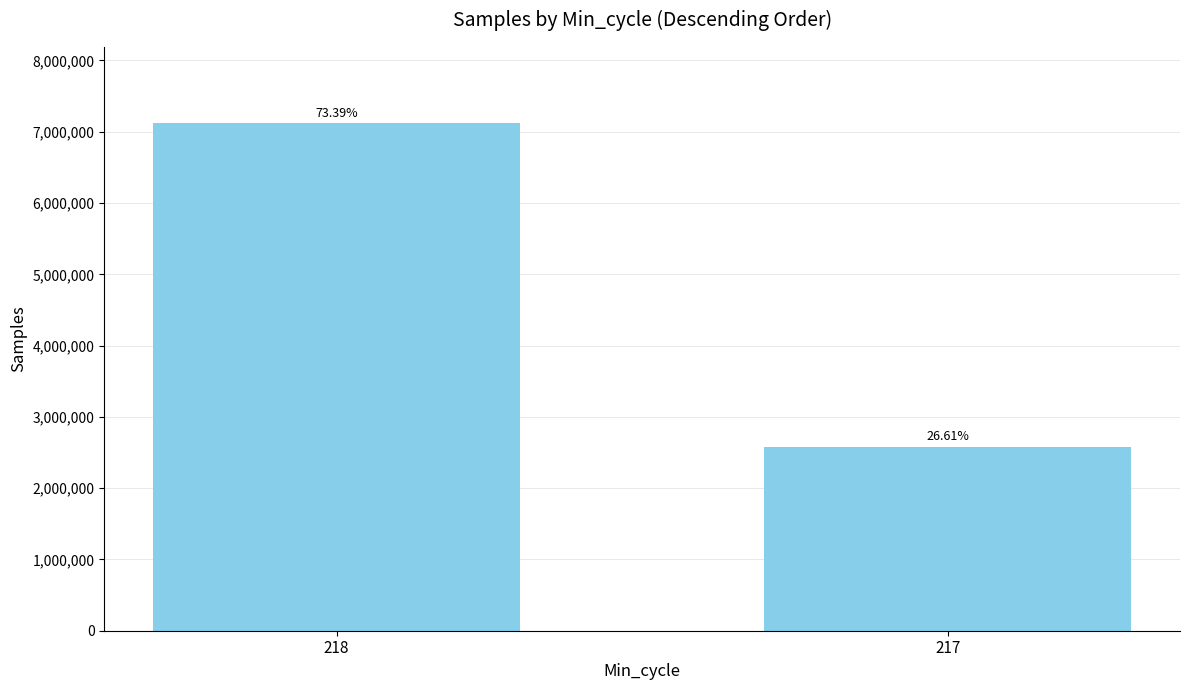

Reading left to right, list all the values displayed in this chart.

7121104	2581599